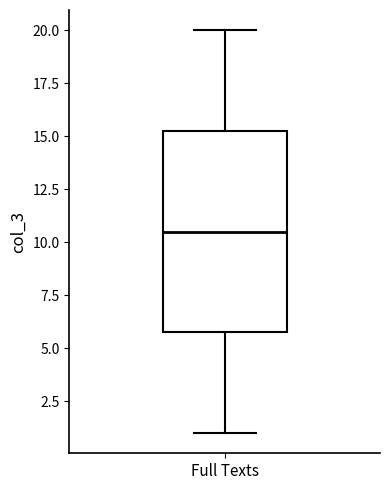

Read this box plot against the y-axis: the position of the median line, the range covered by the box, and the ends of both whiskers. The values are not printed on the chart, so give them approximately, as read against the axis.

median 10.5, box 6.0 to 15.5, whiskers 1.0 to 20.0